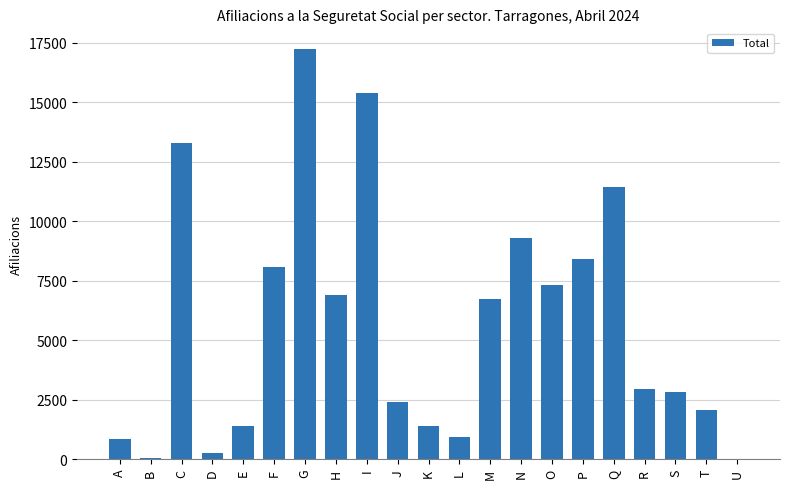

Where is the data nearest to the value 8620?

P